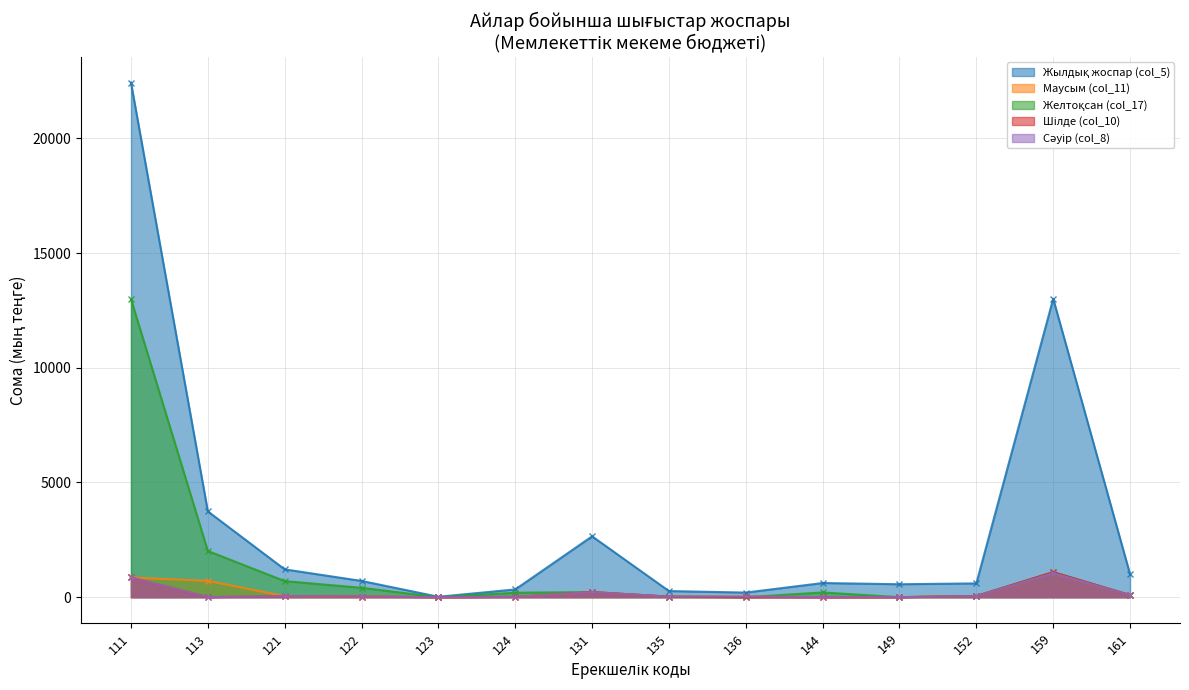

What are all the series names shown in the legend?

Жылдық жоспар (col_5), Маусым (col_11), Желтоқсан (col_17), Шілде (col_10), Сәуір (col_8)